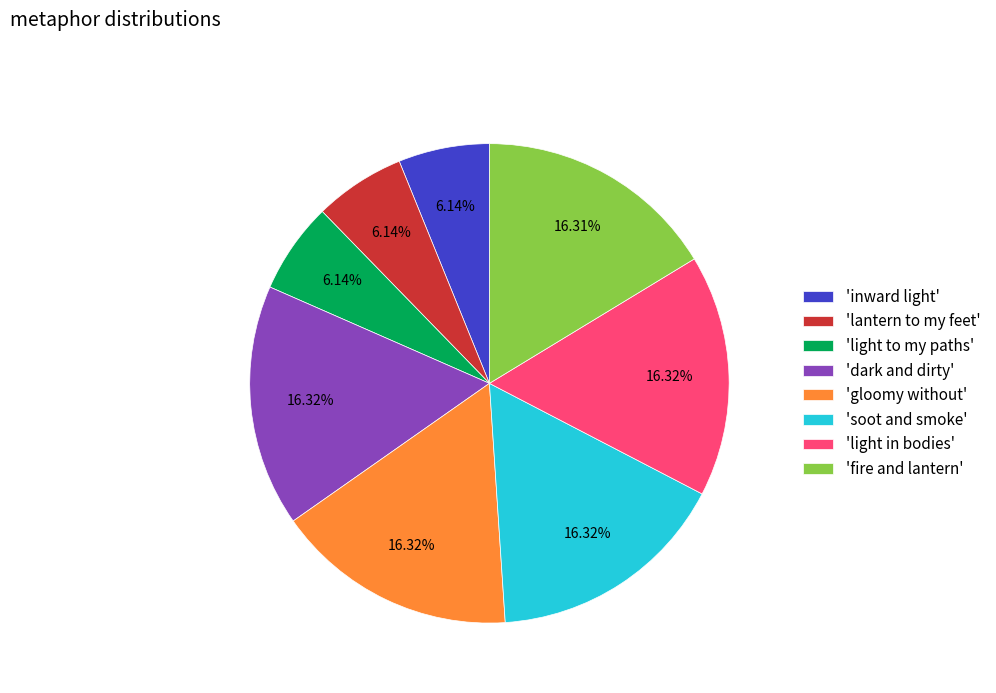

Combined, do 'dark and dirty' and 'fire and lantern' account for over 50%?

No